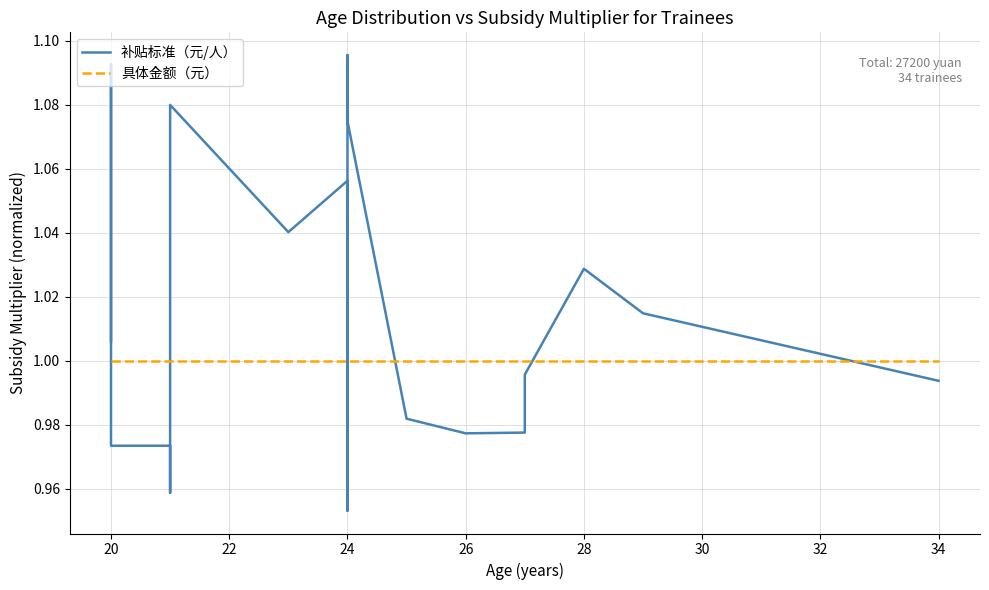

Which series has the largest range (max minus min)?

补贴标准（元/人）